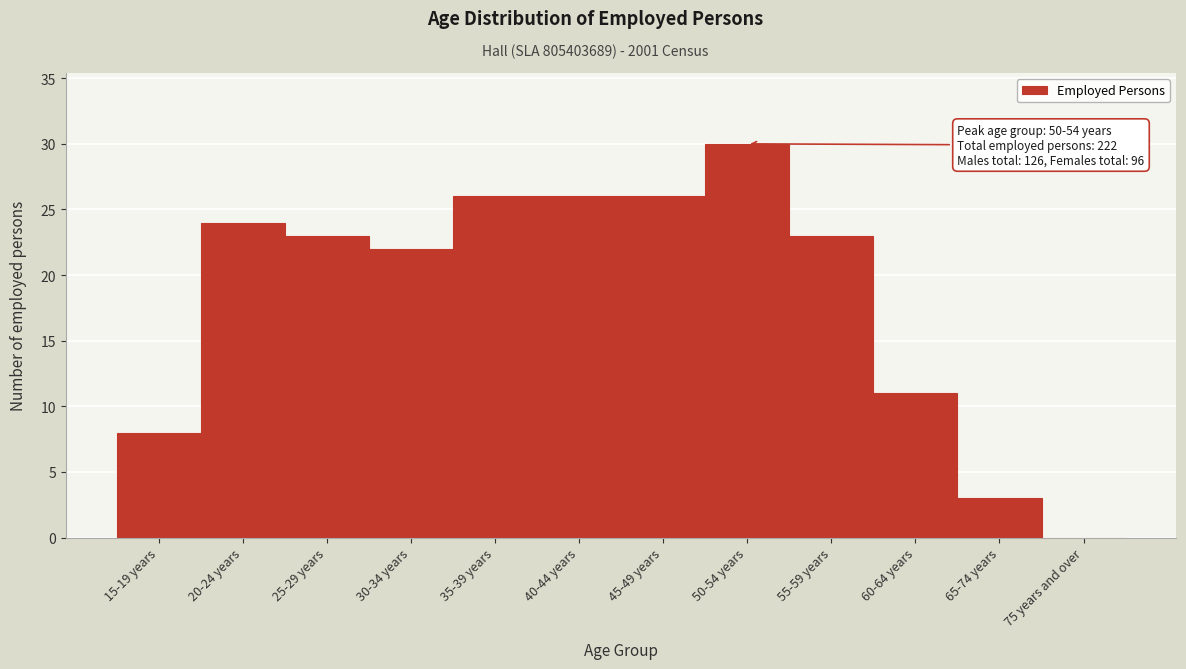

Reading left to right, transcribe all the data shown in this chart.

15-19 years=8	20-24 years=24	25-29 years=23	30-34 years=22	35-39 years=26	40-44 years=26	45-49 years=26	50-54 years=30	55-59 years=23	60-64 years=11	65-74 years=3	75 years and over=0